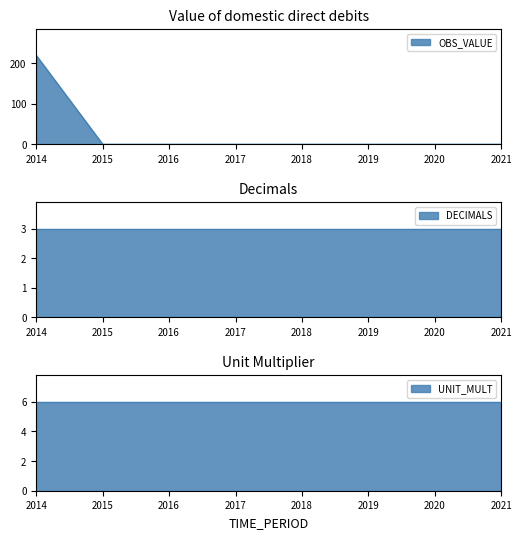

The DECIMALS series shows 3.0 at 2021. True or false?

True